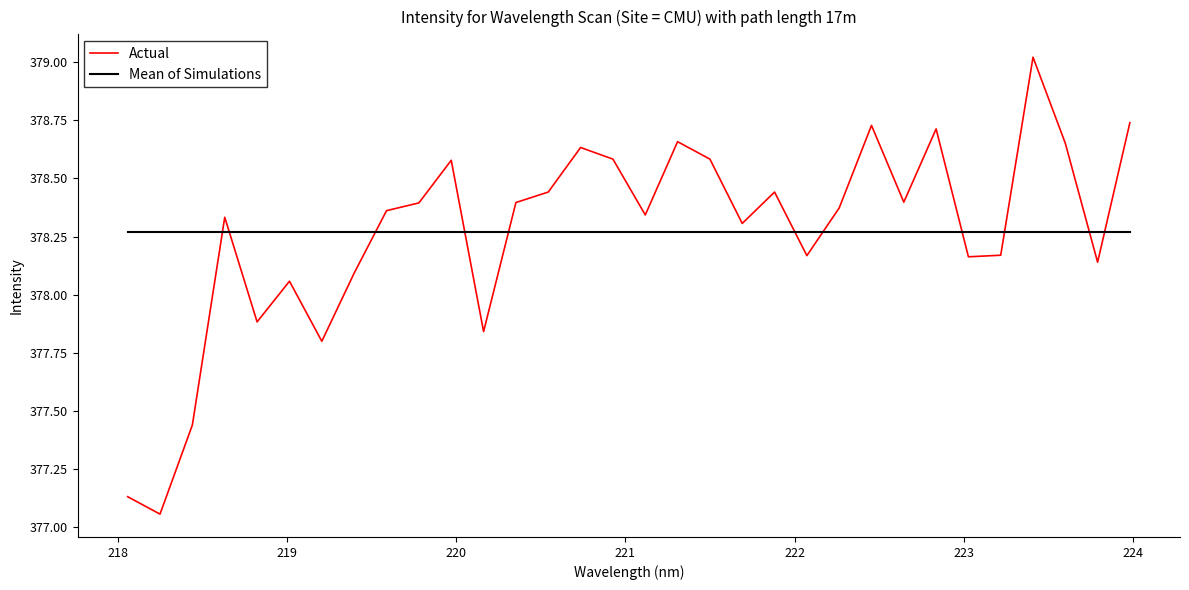

List the series in order of their peak value, lowest first.

Mean of Simulations, Actual